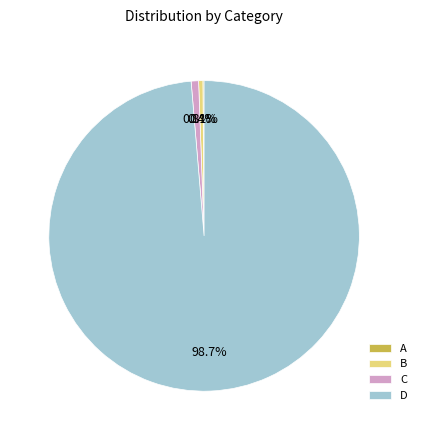

Which category has the biggest portion of the pie?

D